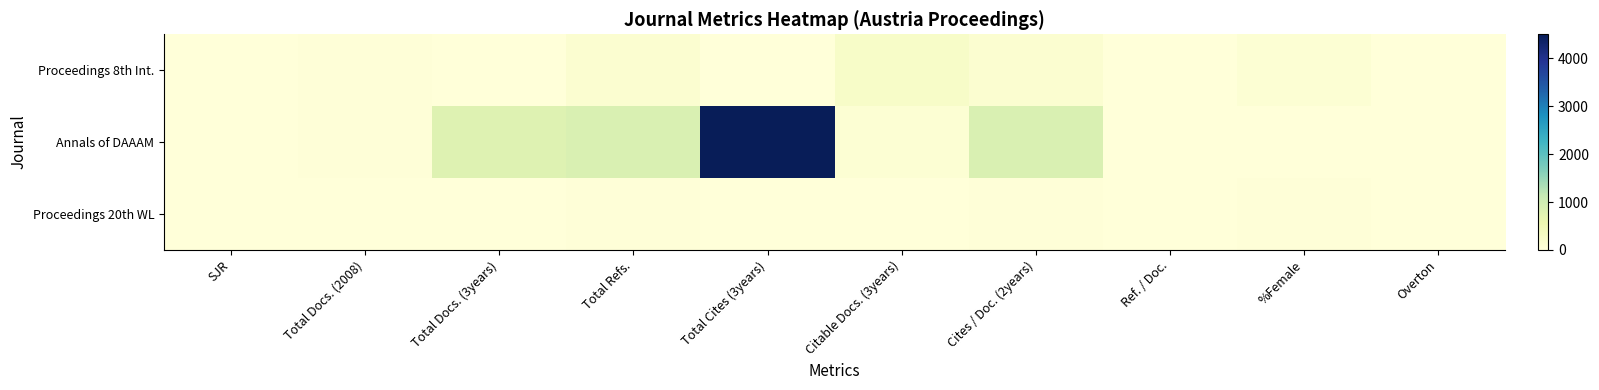

Which category has the highest value across all series?

Total Cites (3years)